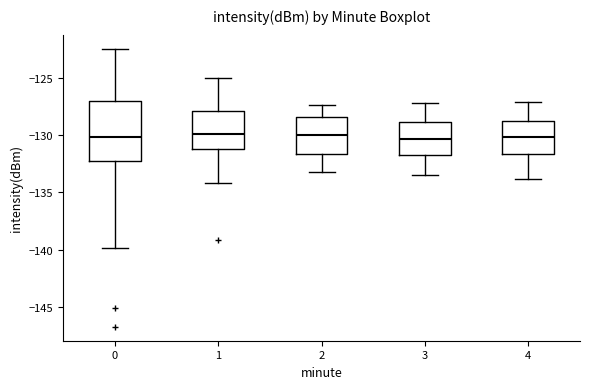

Which box is the tallest, from its lower edge to its upper edge?

0